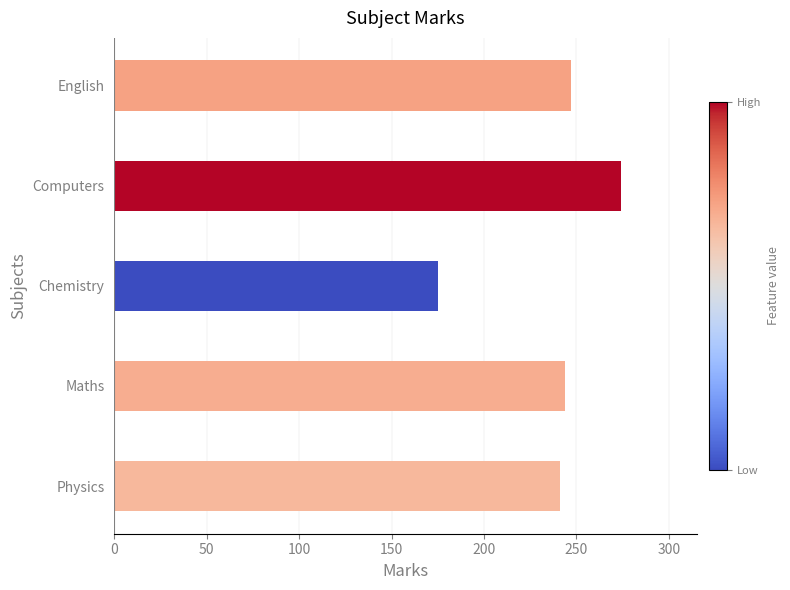

What is the change in value from Chemistry to English?

+72